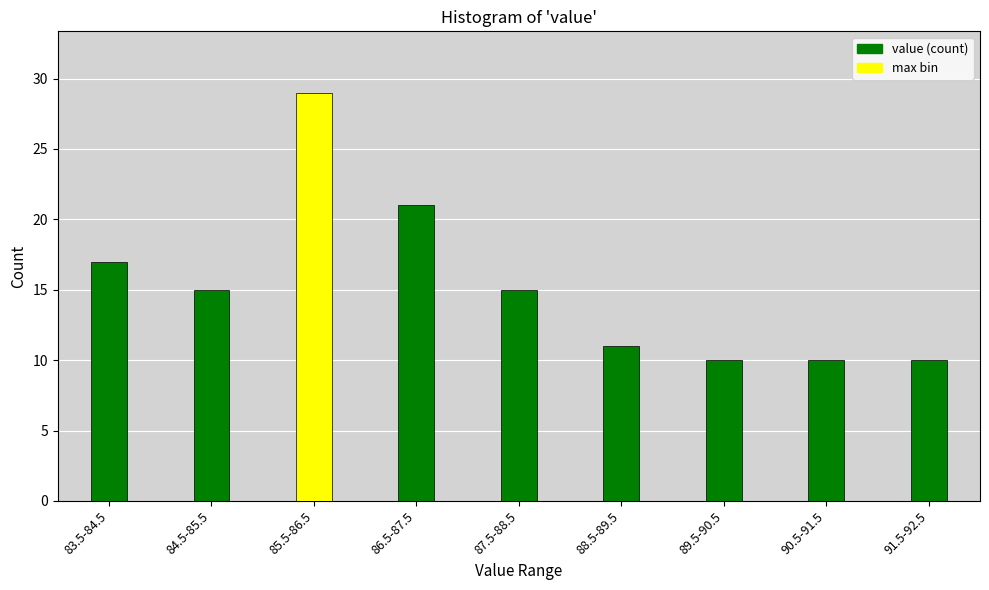

Reading left to right, what are all the values shown in this chart?

17	15	29	21	15	11	10	10	10